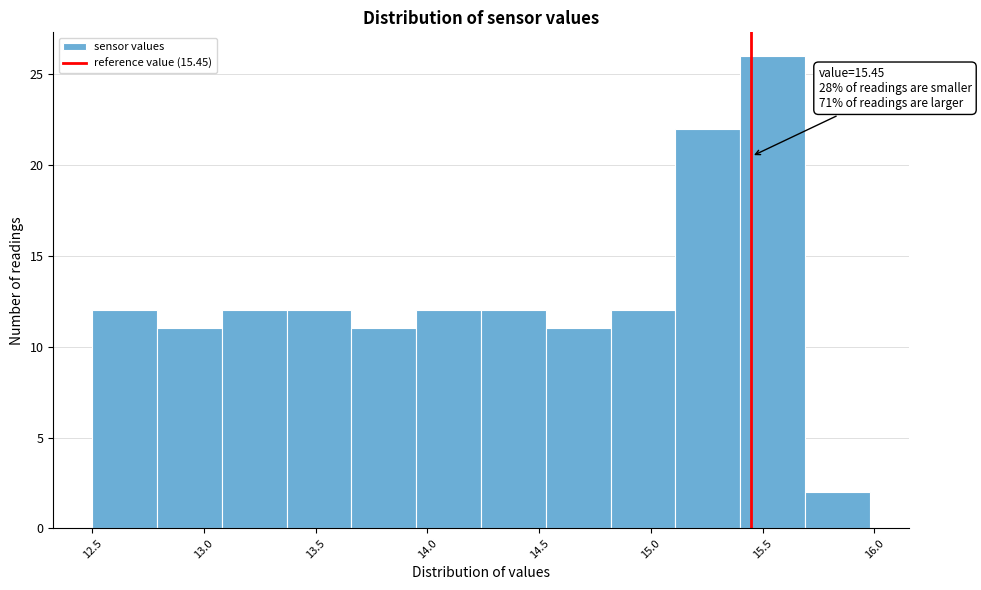

Which range on the x-axis has the tallest bar?

15.40 to 15.69